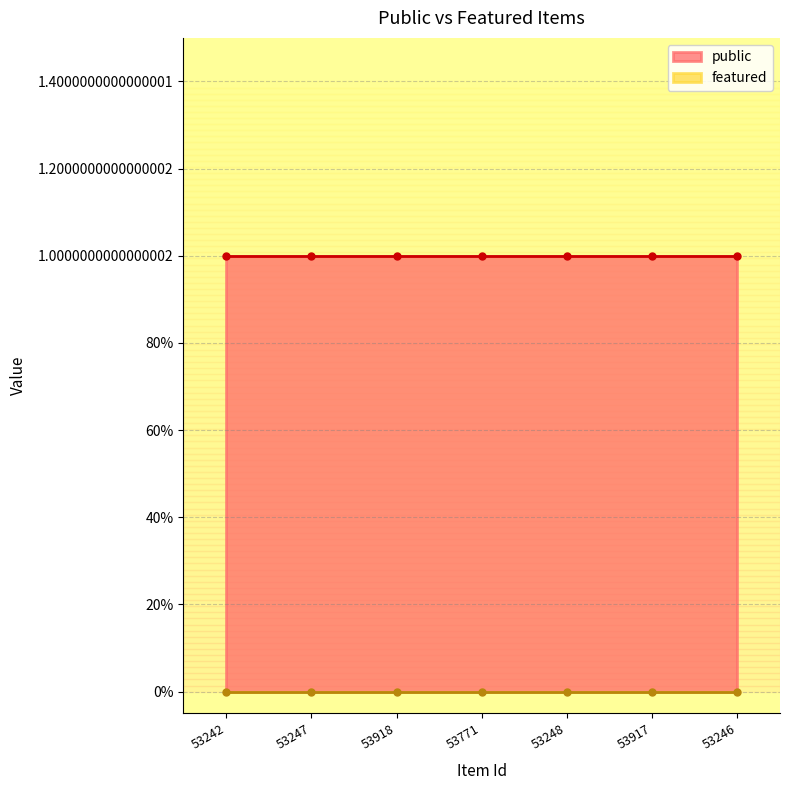

What is the highest value of the public series?

1